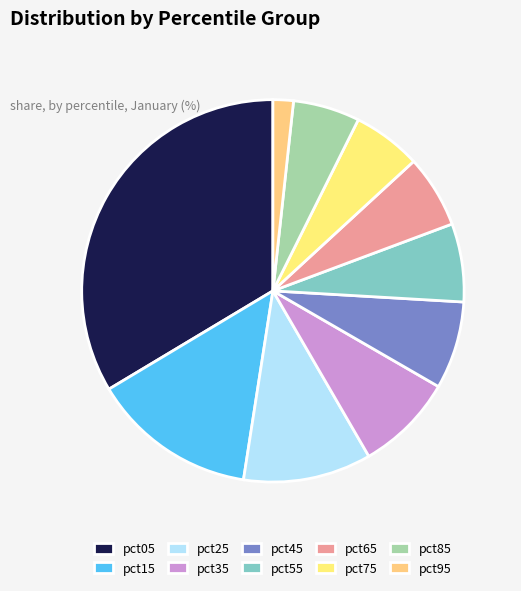

To the nearest percent, what is the average slice percentage?

10%